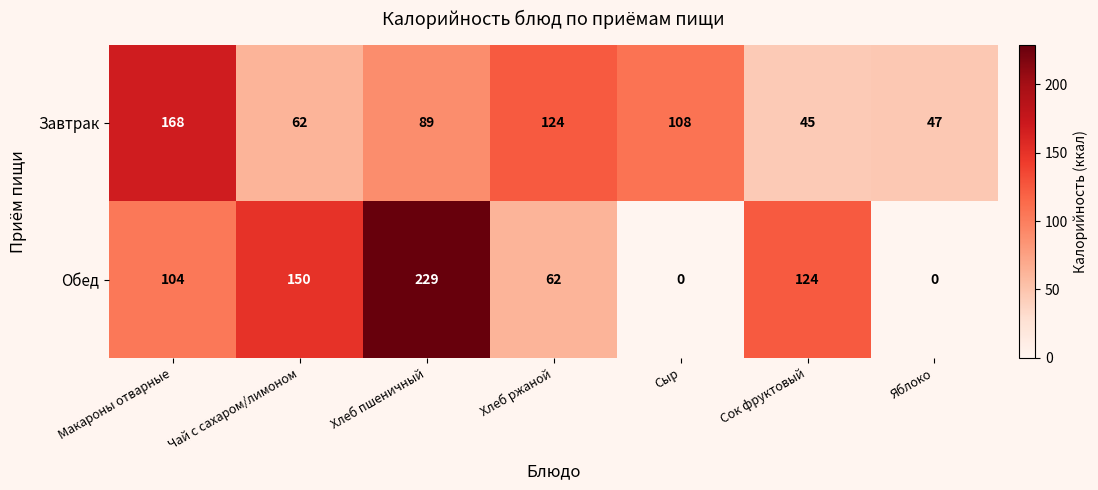

What is the difference between the highest and lowest values at Сок фруктовый?

79